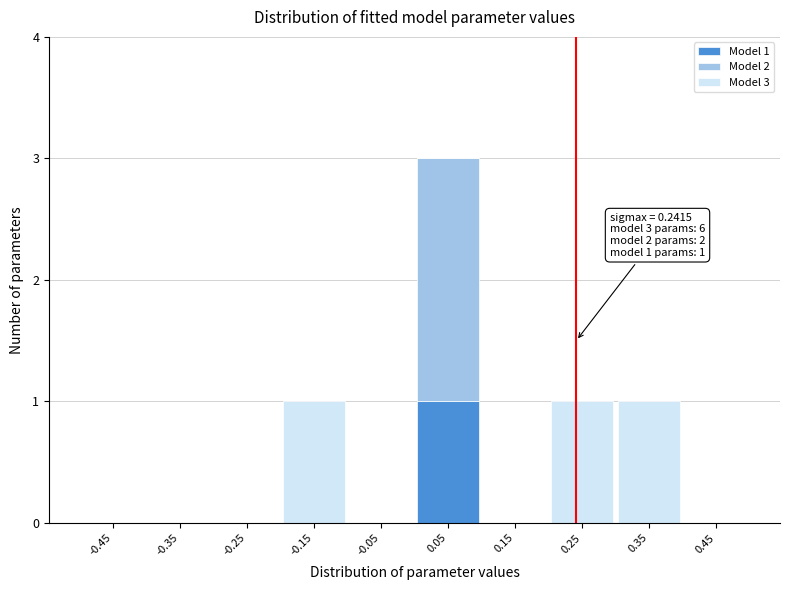

Which range on the x-axis has the tallest stacked bar (by total height)?

0.0 to 0.1